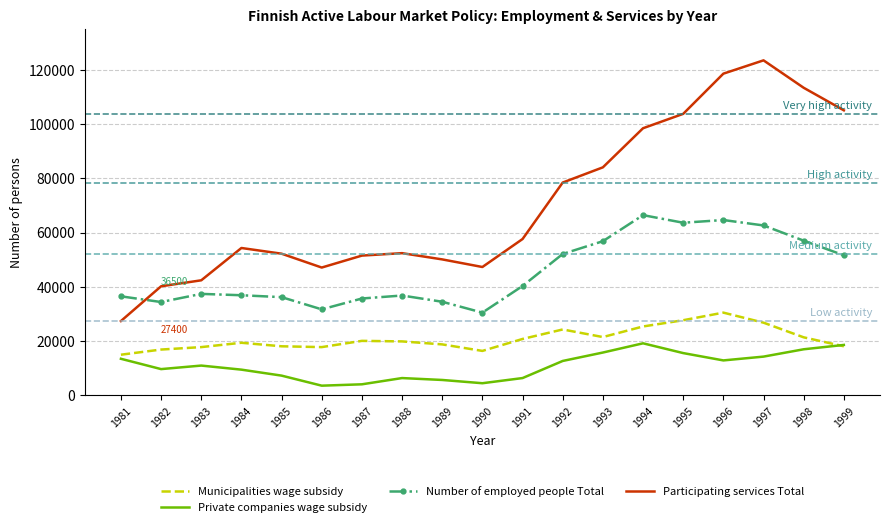

List the series in order of their overall mean, lowest first.

Private companies wage subsidy, Municipalities wage subsidy, Number of employed people Total, Participating services Total